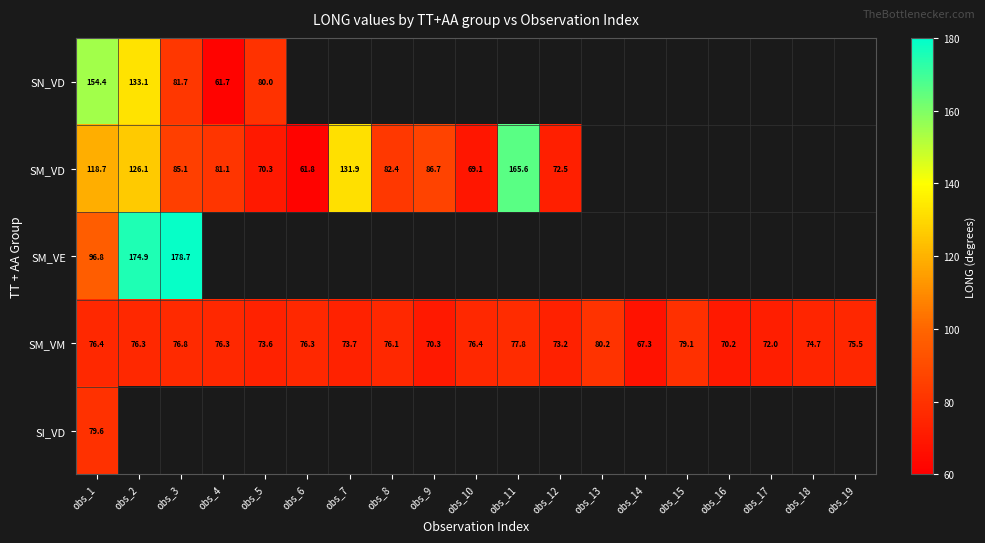

How many data points does each series have?

19